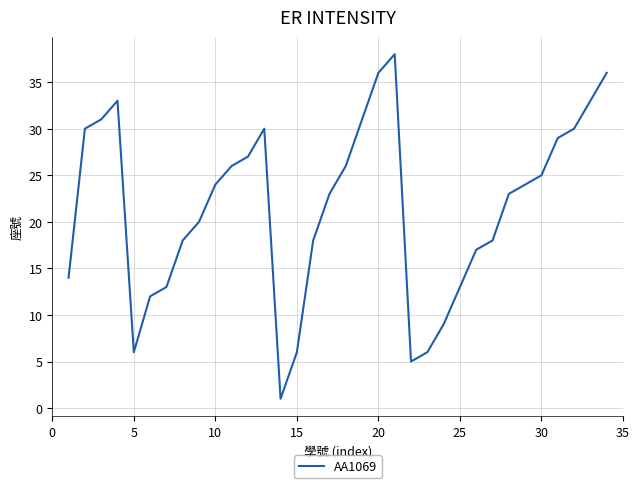

What is the difference between the second highest and second lowest values?

31